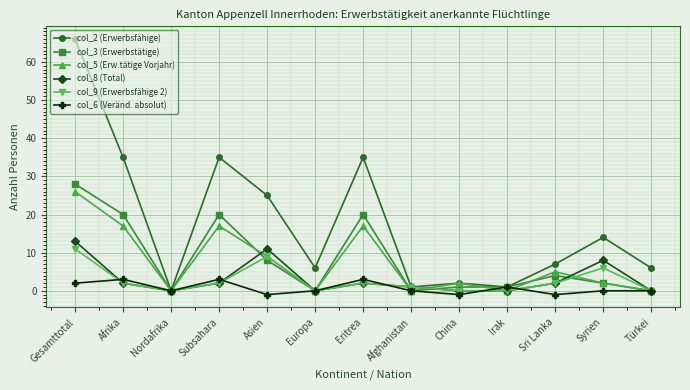

Rank the series by their maximum value, from lowest to highest.

col_6 (Veränd. absolut), col_9 (Erwerbsfähige 2), col_8 (Total), col_5 (Erw.tätige Vorjahr), col_3 (Erwerbstätige), col_2 (Erwerbsfähige)